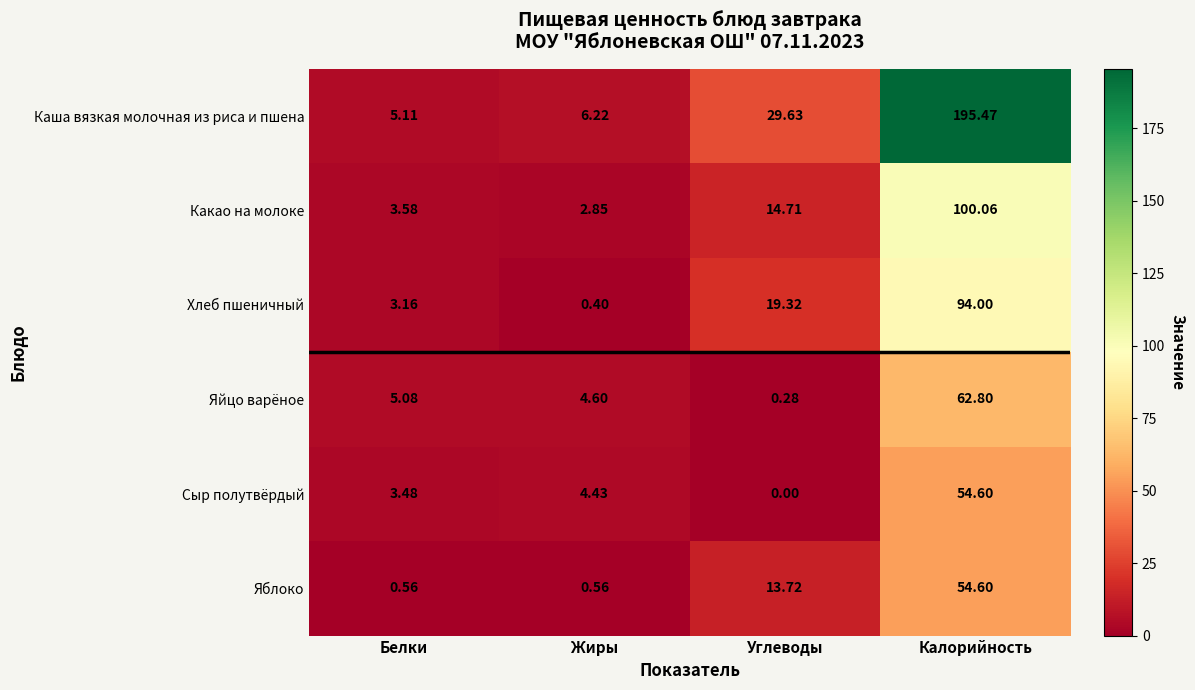

What is the total value across all series at Калорийность?

561.5